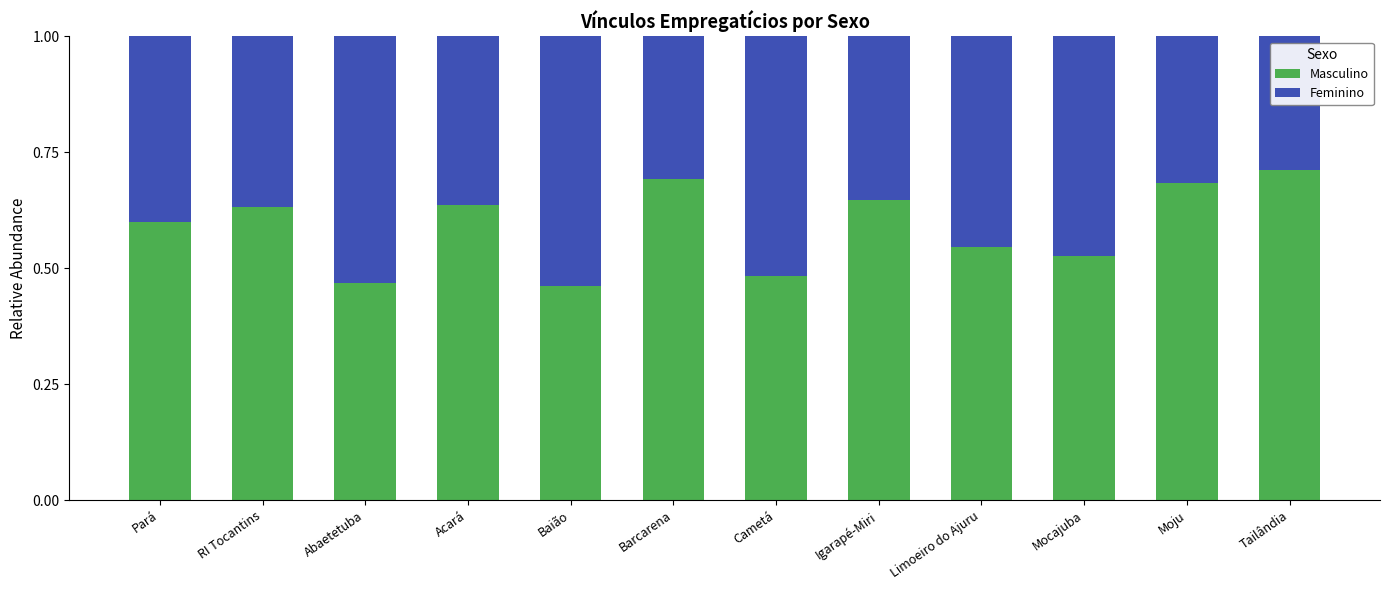

Is it true that Masculino equals 1.1 at RI Tocantins?

False